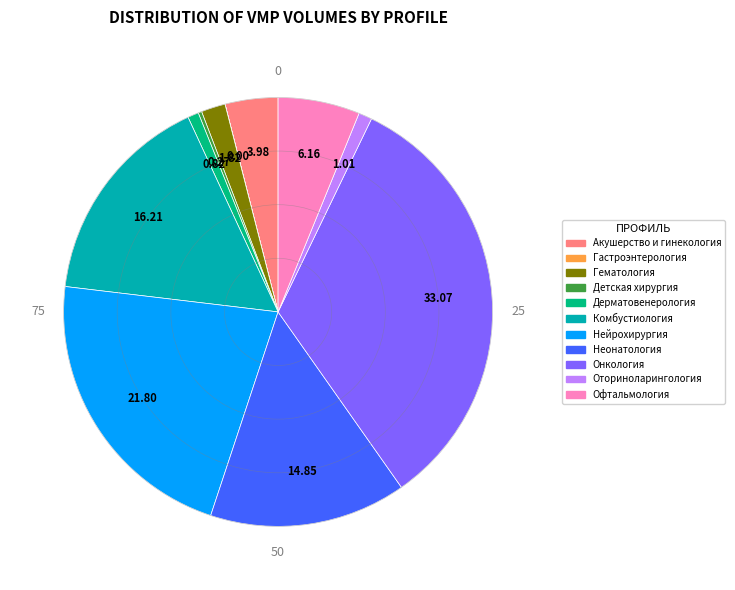

What is the ratio of the value at Офтальмология to the value at Неонатология?

0.4